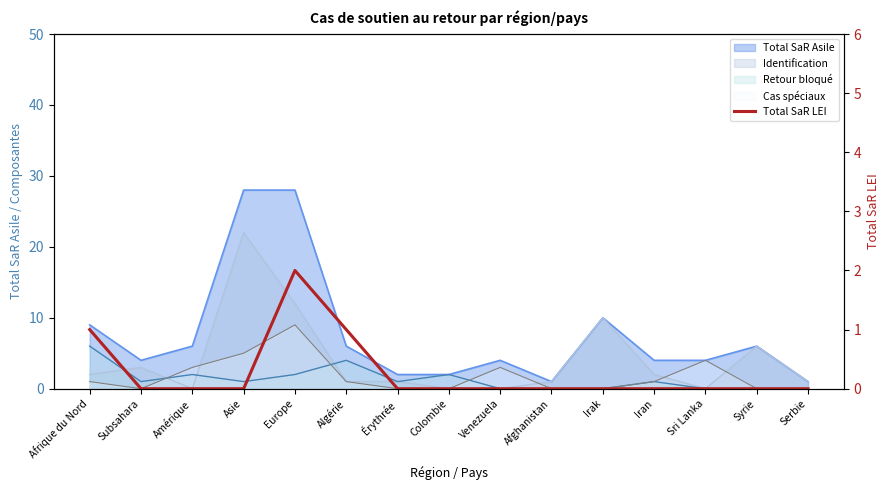

Read the value at Algérie.

1